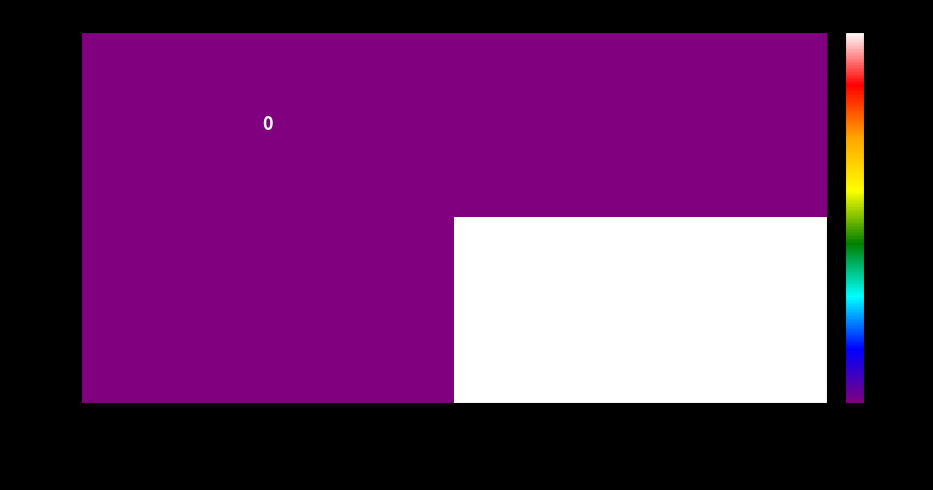

Is it true that 210552 equals 2 at 3NKGg3P7CCyMtkJWcsup…?

True